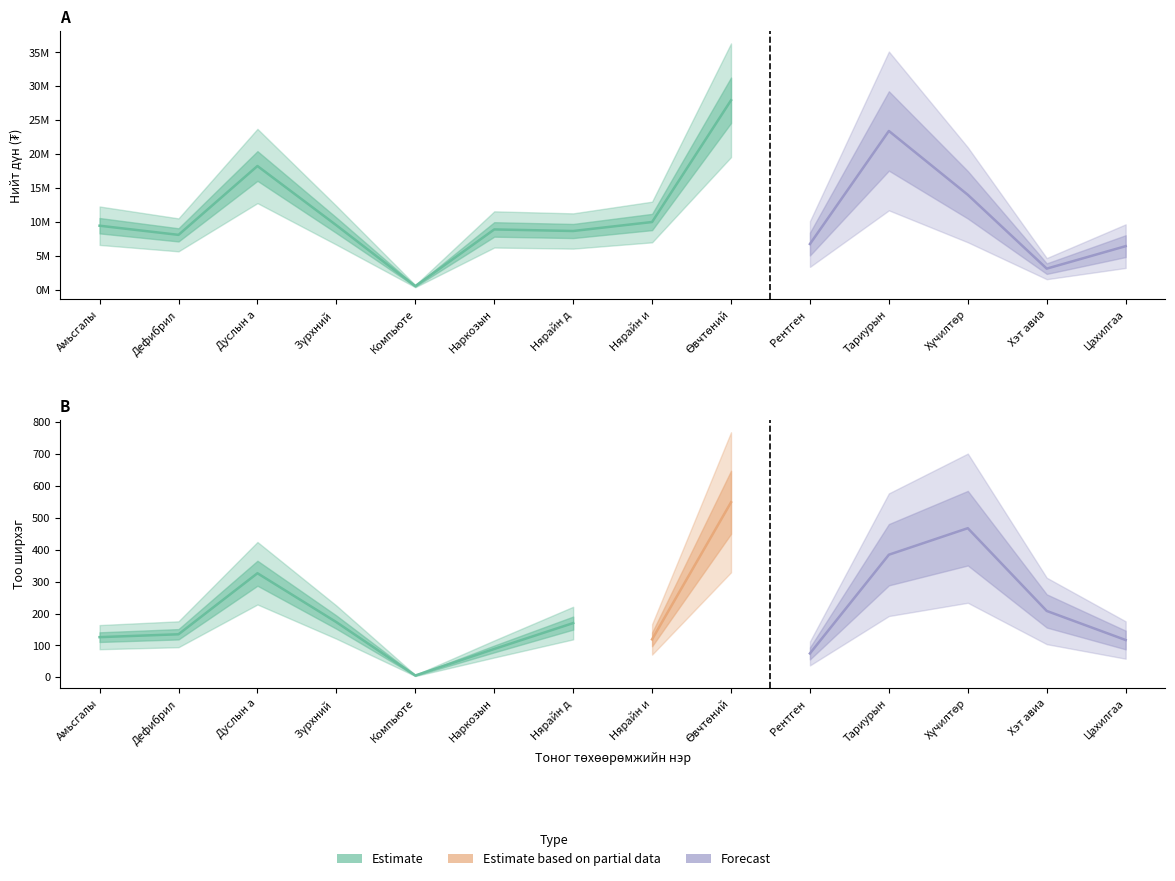

What is the minimum value for Тоо ширхэг?

6